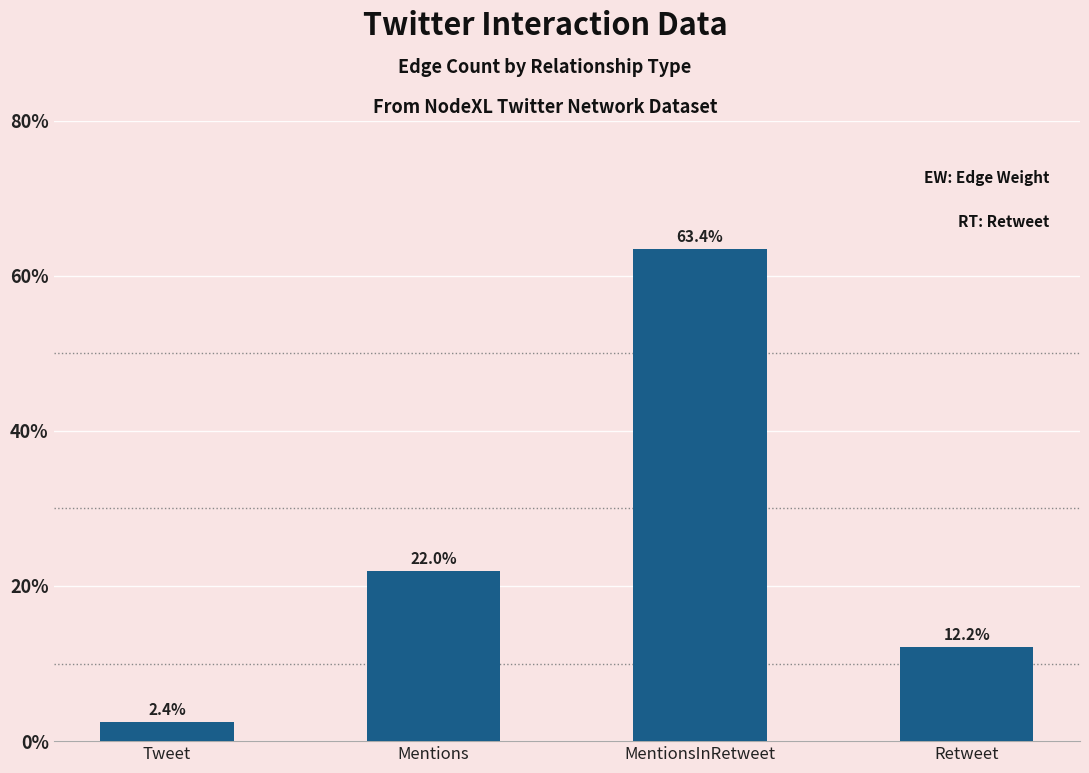

What is the sum of all values?

100.0